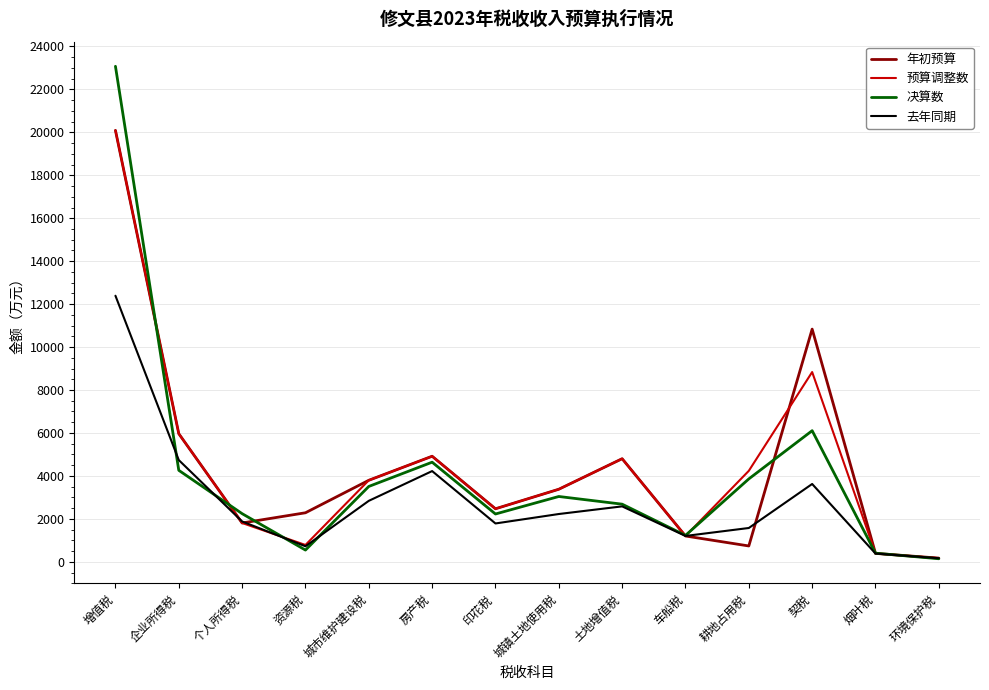

Which category has the lowest value across all series?

环境保护税